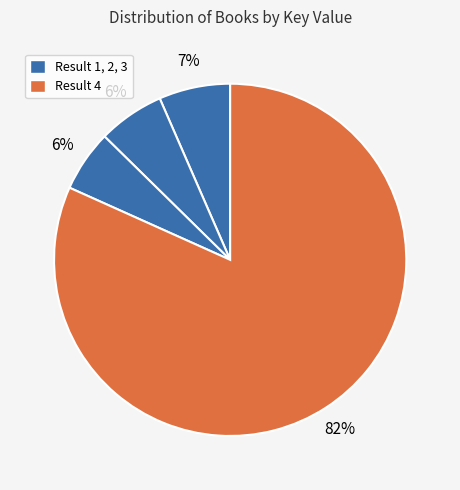

How many slices are in this pie chart?

4